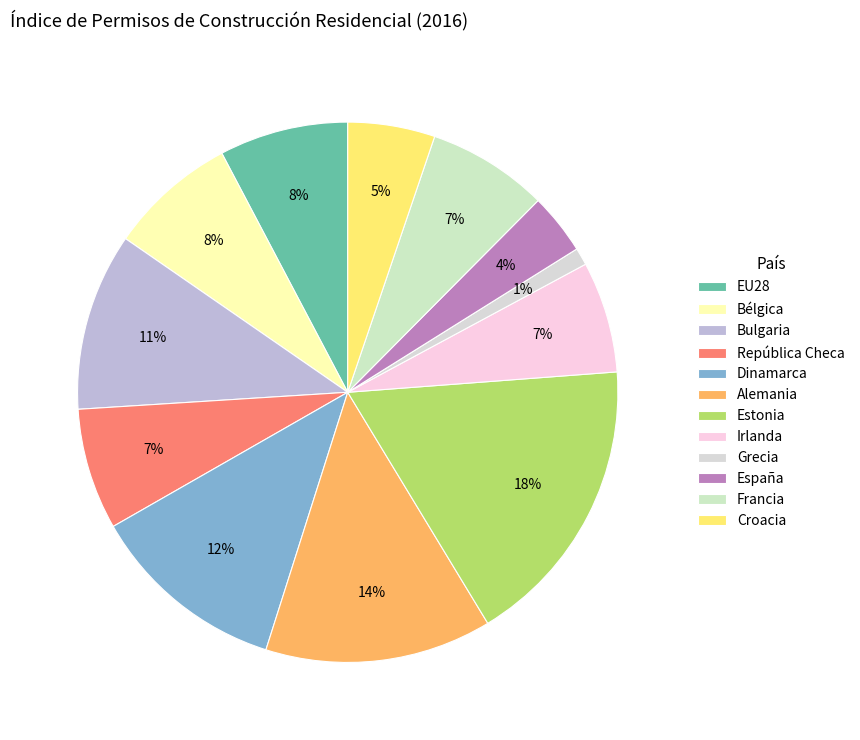

How many slices are in this pie chart?

12